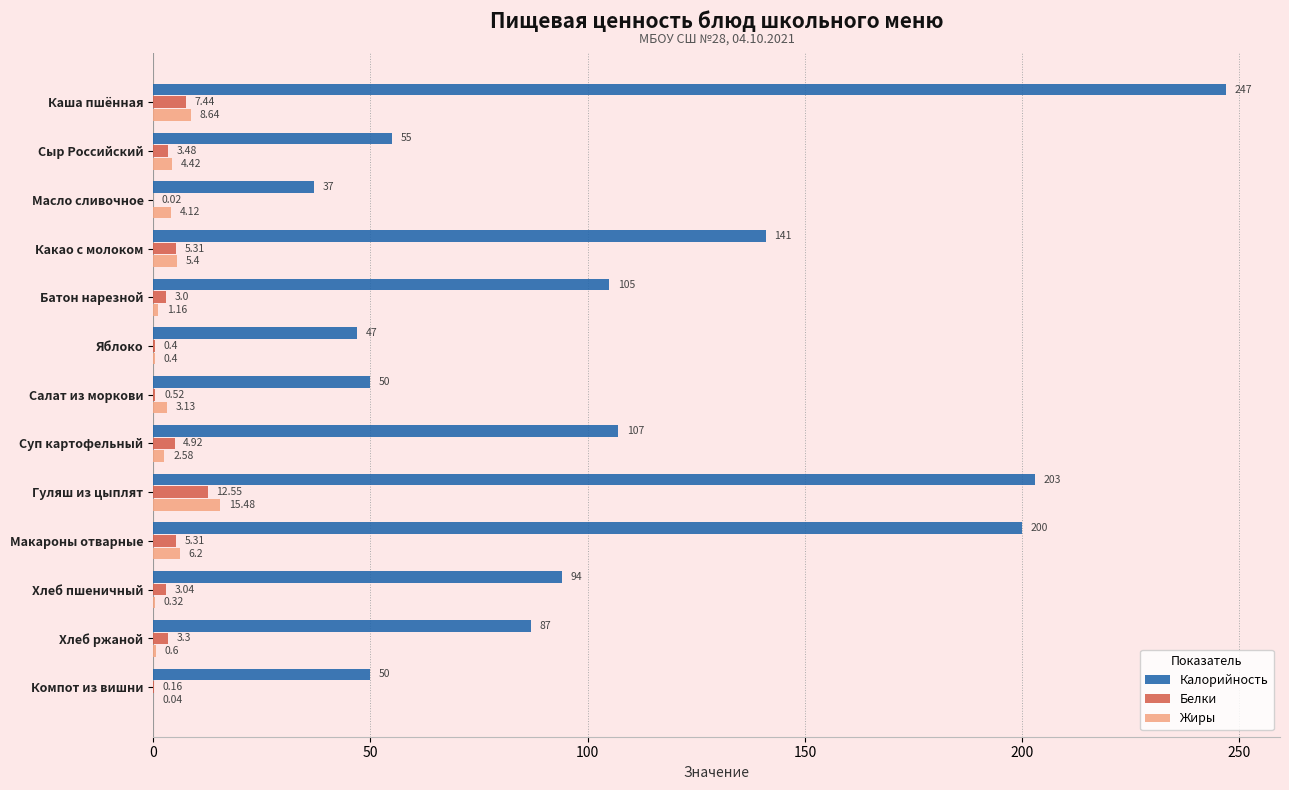

Is the value of Калорийность at Сыр Российский greater than the value of Жиры at Масло сливочное?

Yes